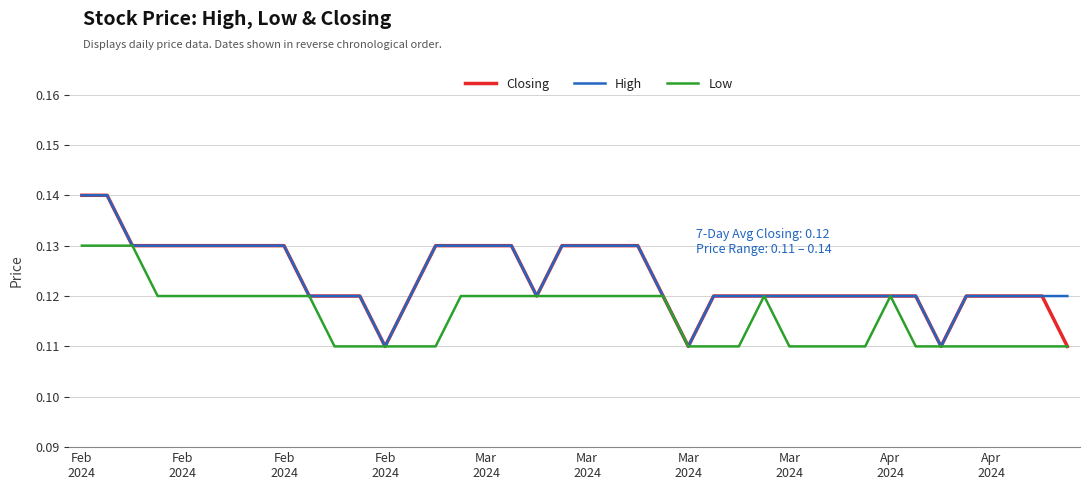

What are all the series names shown in the legend?

Closing, High, Low